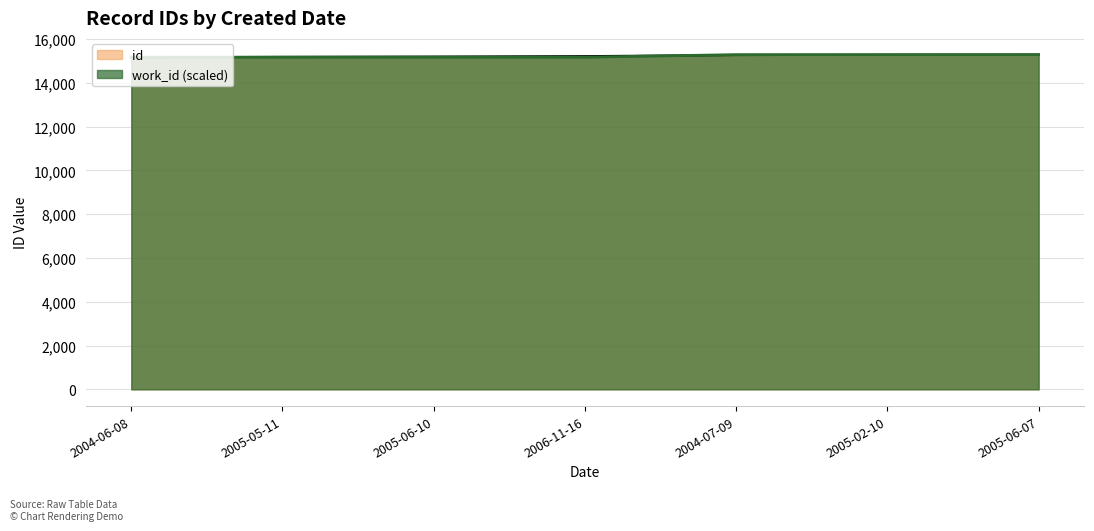

How many values are below 15216?

3